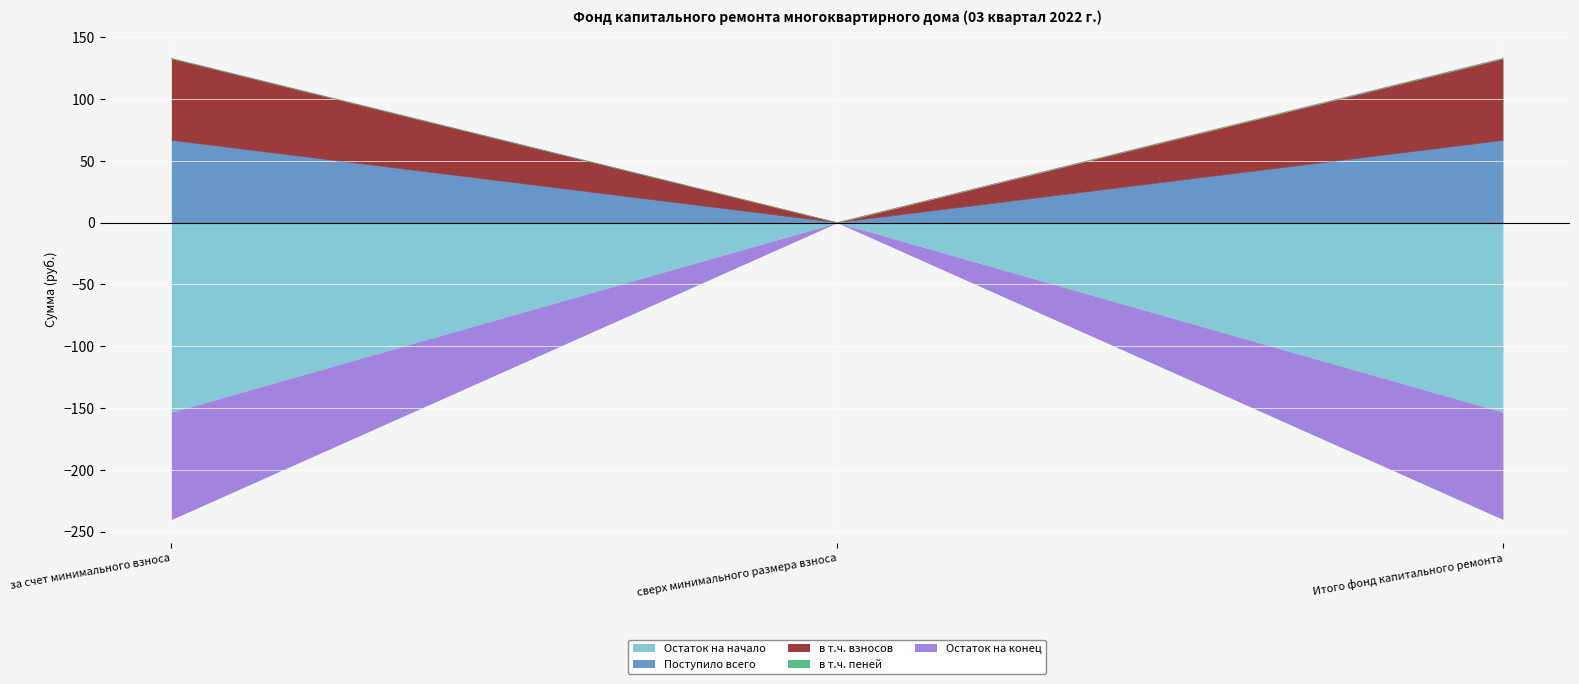

Where is в т.ч. взносов nearest to the value 66?

сверх минимального размера взноса